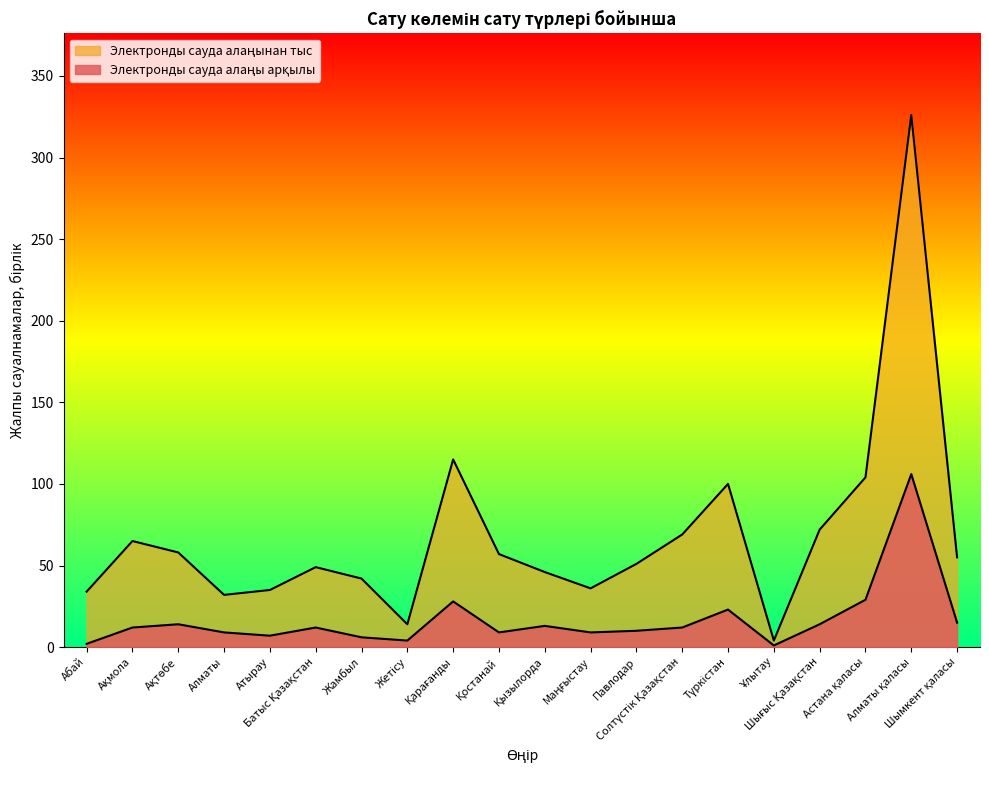

True or false: Электронды сауда алаңынан тыс and Электронды сауда алаңы арқылы cross at least once.

False